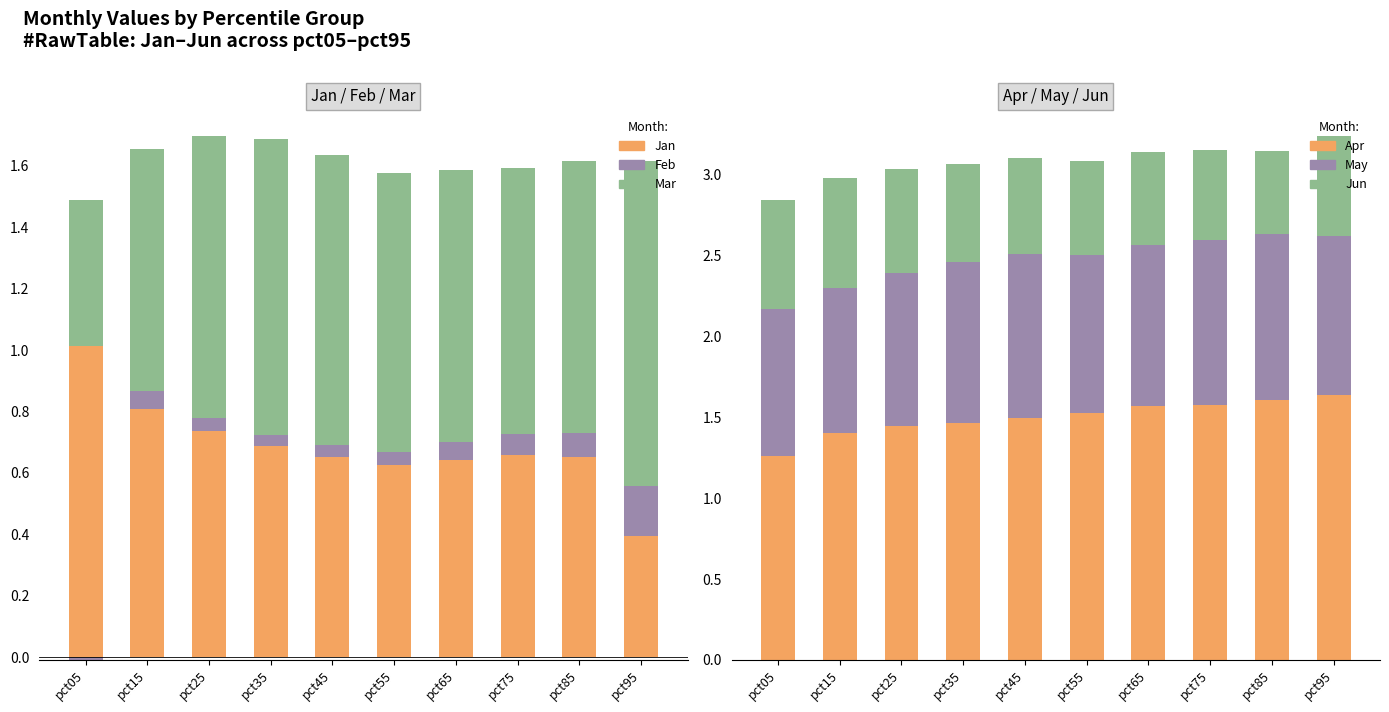

What are all the series names shown in the legend?

Jan, Feb, Mar, Apr, May, Jun